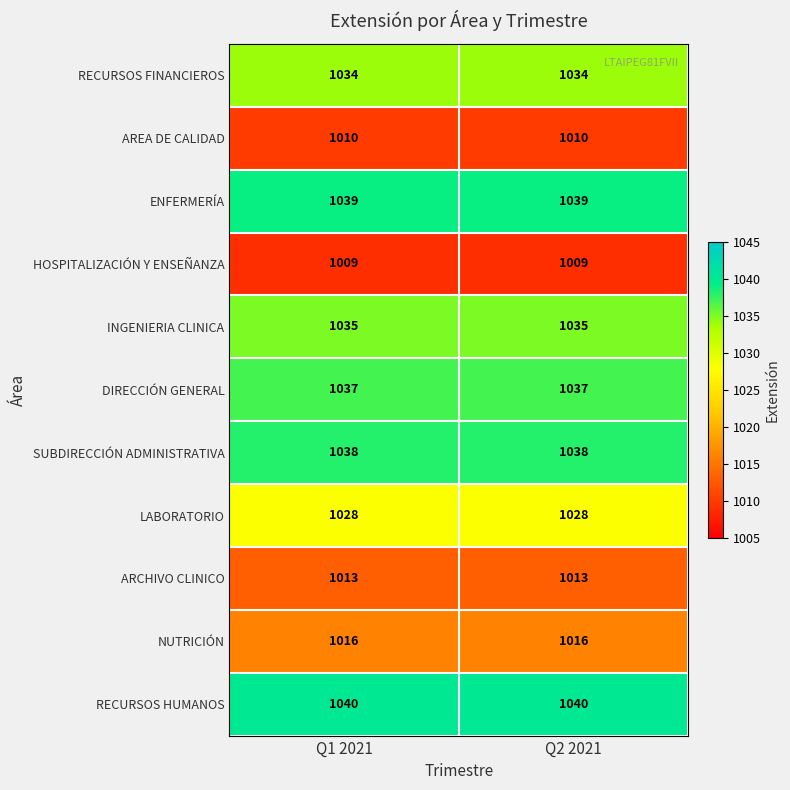

The SUBDIRECCIÓN ADMINISTRATIVA series shows 1038 at Q1 2021. True or false?

True